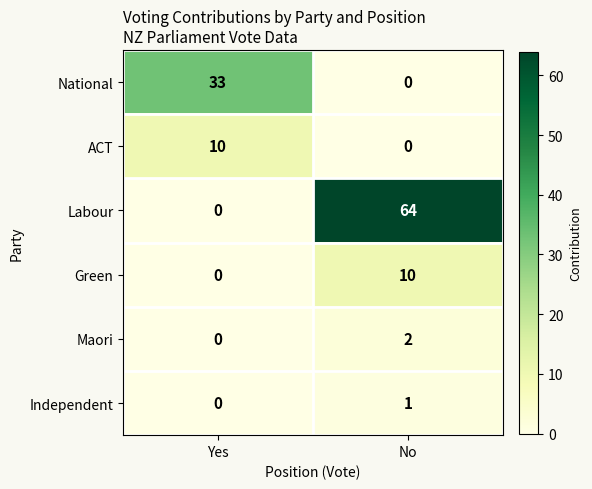

Reading left to right, list all the values displayed in this chart.

National: 33	0
ACT: 10	0
Labour: 0	64
Green: 0	10
Maori: 0	2
Independent: 0	1